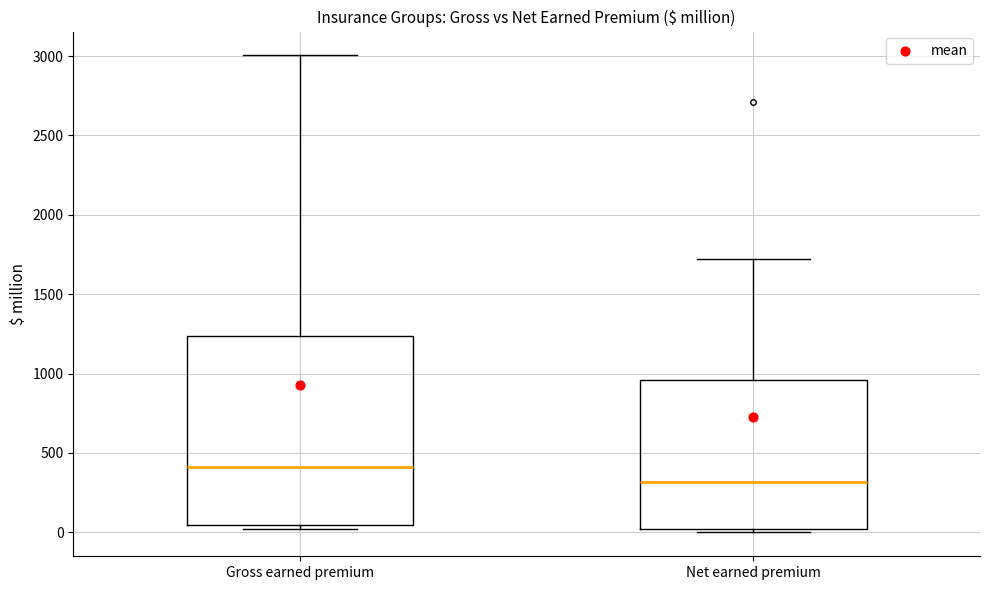

Reading left to right, transcribe this box plot: for each box, give where its median line is, the range the box spans, and where its two whiskers end, as read against the y-axis. The values are not printed on the chart, so give them approximately, as read against the axis.

Gross earned premium: median 400, box 50 to 1250, whiskers 0 to 3000
Net earned premium: median 300, box 0 to 950, whiskers 0 (just below the box's lower edge) to 1700